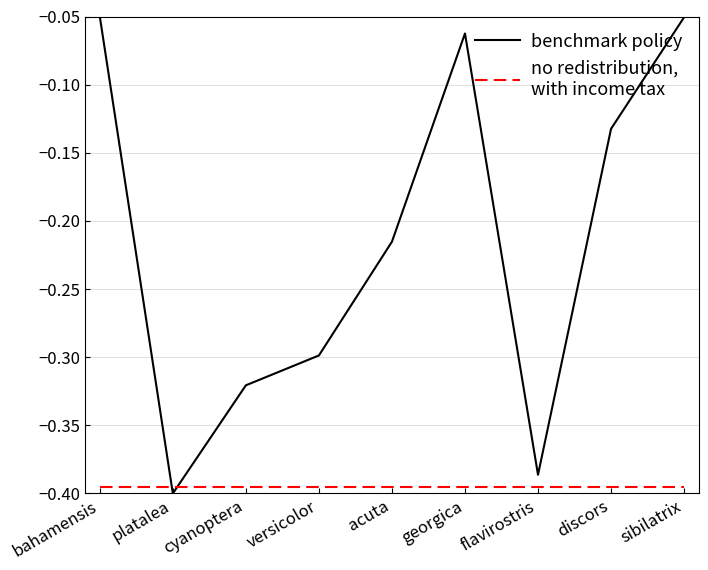

What is the spread (max minus min) of values at discors?

0.3